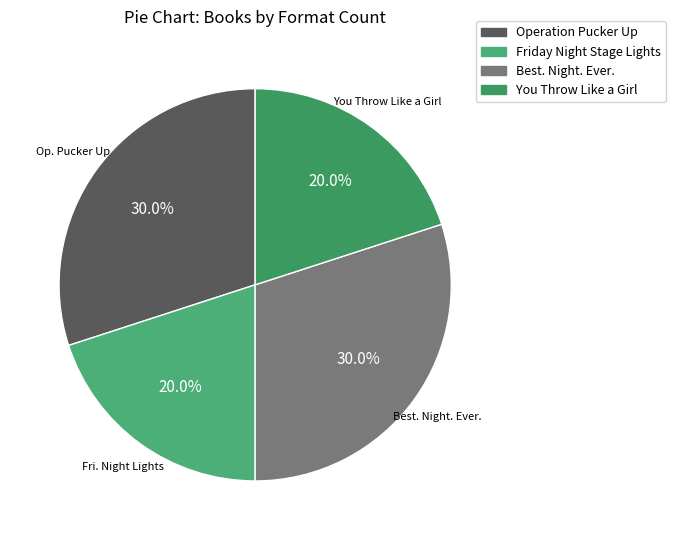

Count the number of slices in the pie.

4